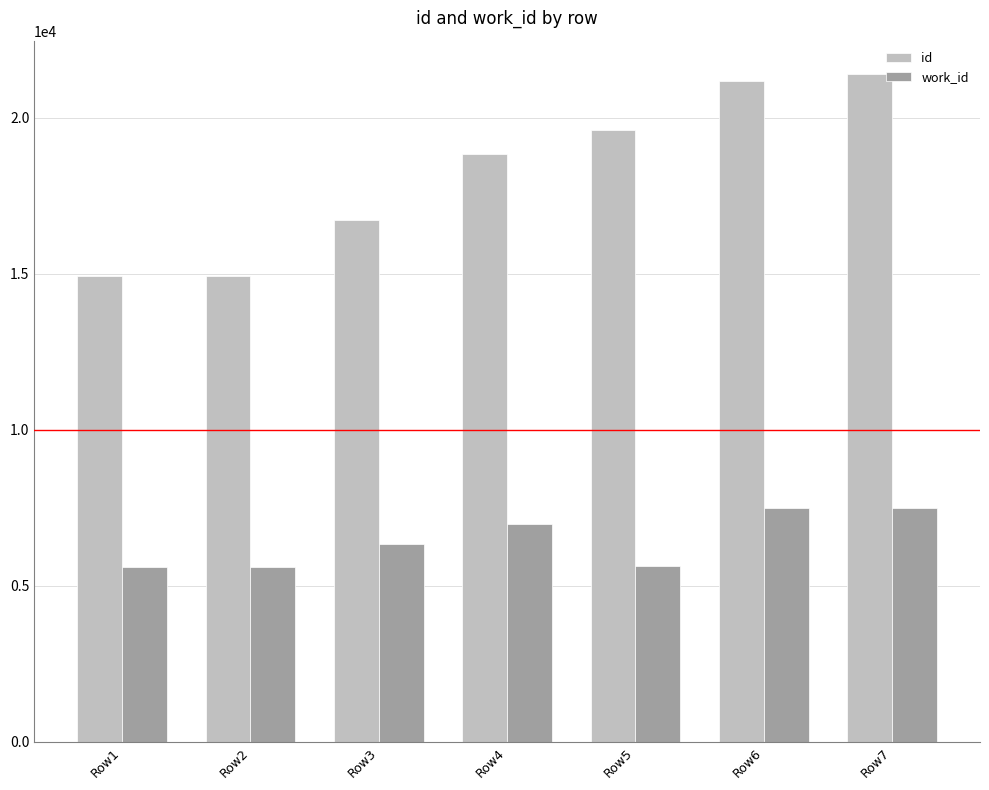

How many bars are there in total?

14